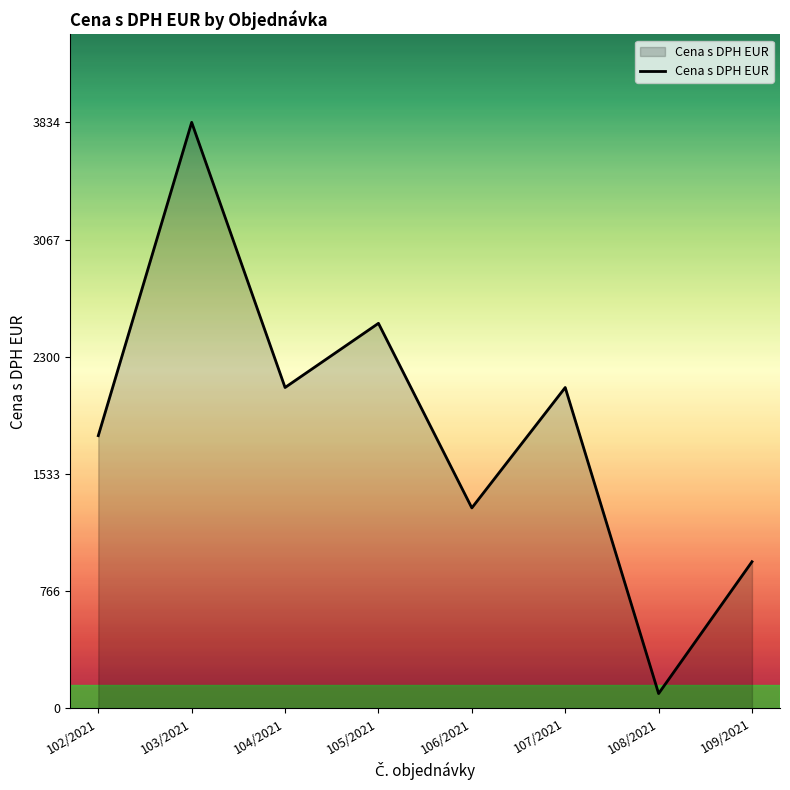

What is the smallest value displayed?

97.4